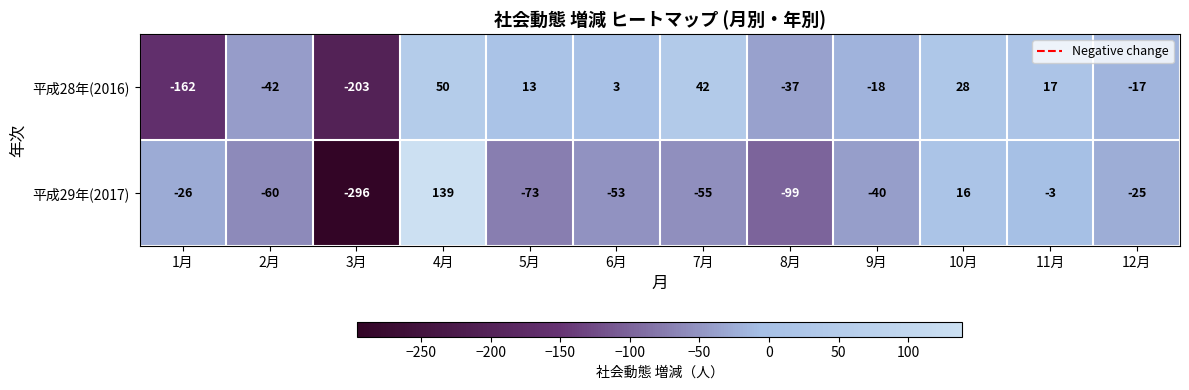

Reading left to right, transcribe all the data shown in this chart.

平成28年(2016): 1月=-162	2月=-42	3月=-203	4月=50	5月=13	6月=3	7月=42	8月=-37	9月=-18	10月=28	11月=17	12月=-17
平成29年(2017): 1月=-26	2月=-60	3月=-296	4月=139	5月=-73	6月=-53	7月=-55	8月=-99	9月=-40	10月=16	11月=-3	12月=-25